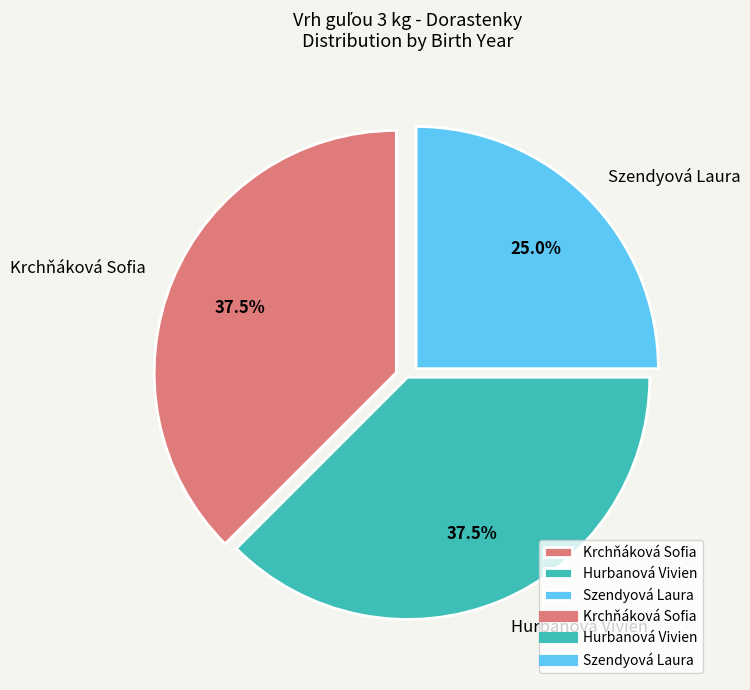

How many segments does this pie chart have?

3